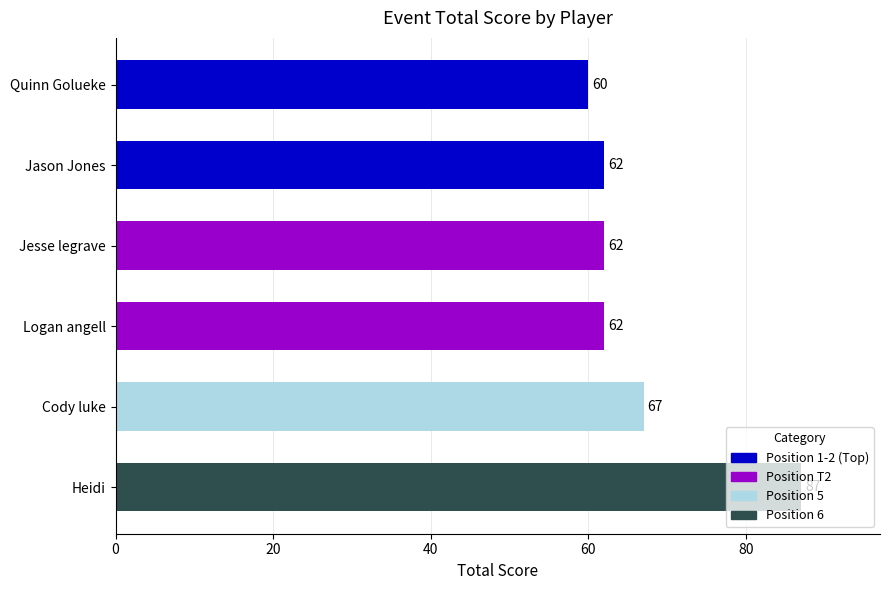

How many distinct data groups are displayed?

1